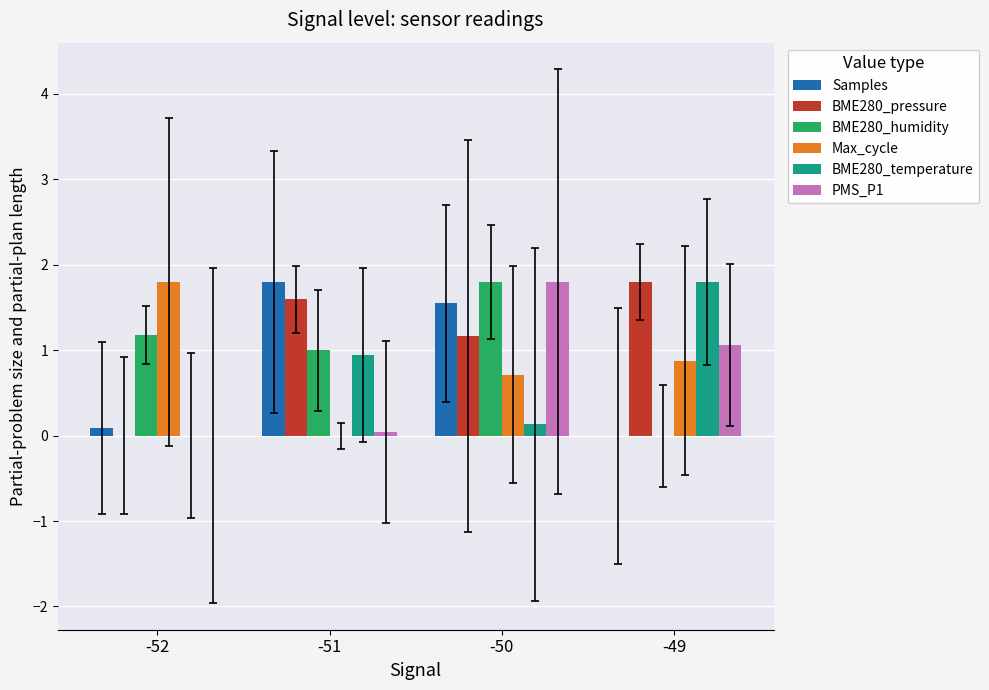

What is the greatest value displayed?

1.8